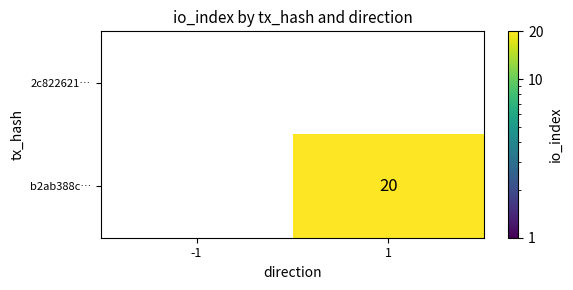

What is the greatest value displayed?

20.0